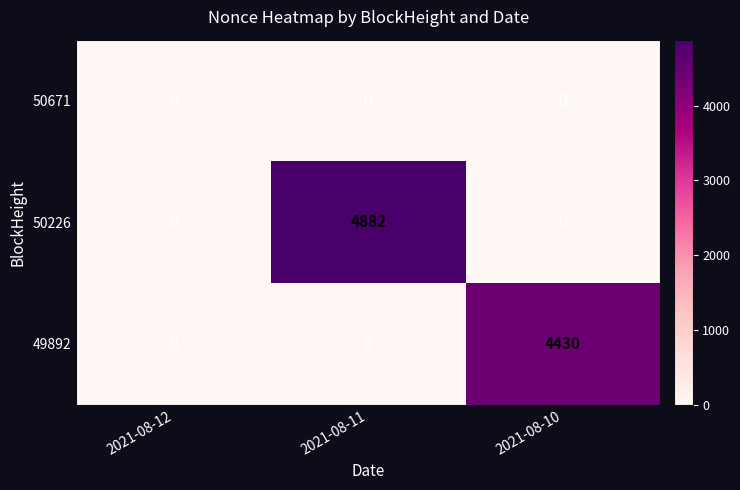

What is the maximum value shown in the chart?

4882